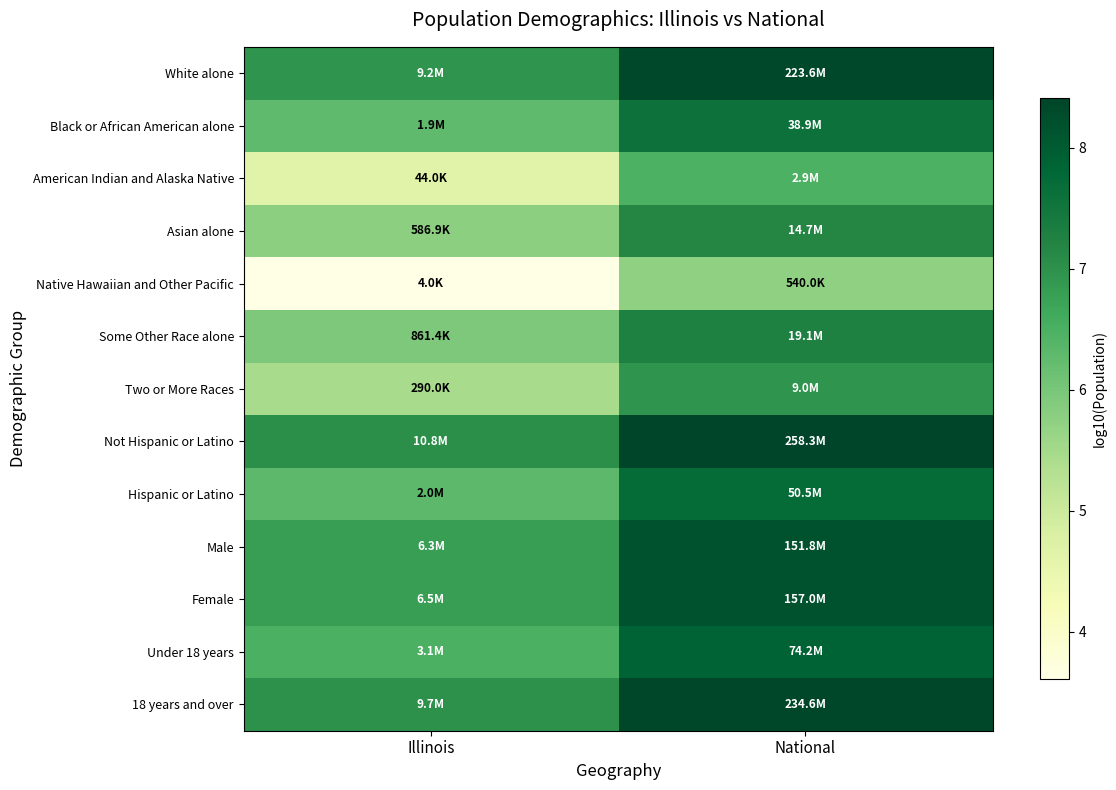

Reading left to right, list all the values displayed in this chart.

White alone: Illinois=7.0	National=8.3
Black or African American alone: Illinois=6.3	National=7.6
American Indian and Alaska Native: Illinois=4.6	National=6.5
Asian alone: Illinois=5.8	National=7.2
Native Hawaiian and Other Pacific: Illinois=3.6	National=5.7
Some Other Race alone: Illinois=5.9	National=7.3
Two or More Races: Illinois=5.5	National=7.0
Not Hispanic or Latino: Illinois=7.0	National=8.4
Hispanic or Latino: Illinois=6.3	National=7.7
Male: Illinois=6.8	National=8.2
Female: Illinois=6.8	National=8.2
Under 18 years: Illinois=6.5	National=7.9
18 years and over: Illinois=7.0	National=8.4